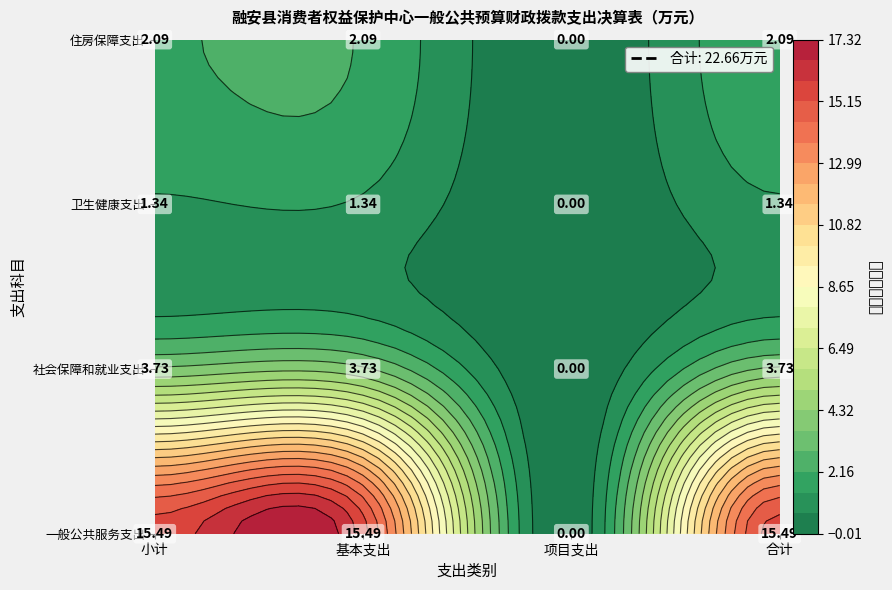

What is the sum of all 社会保障和就业支出 values?

3.7